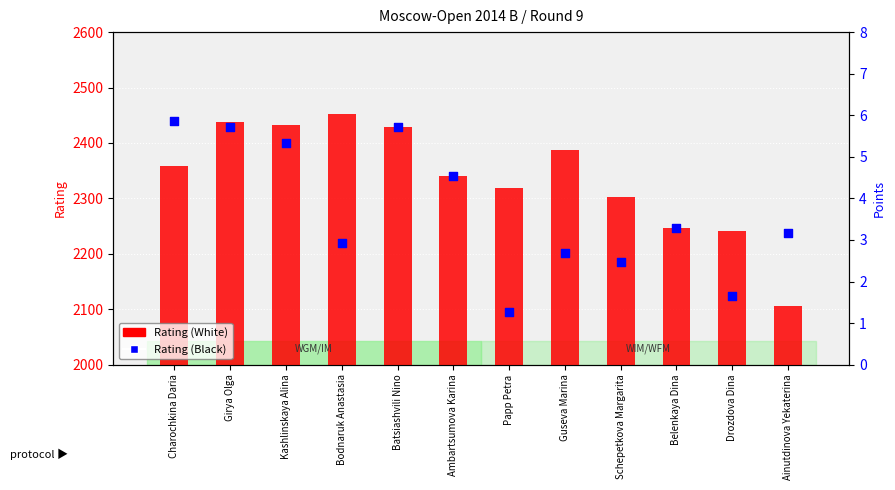

What are all the series names shown in the legend?

Rating (White), Rating (Black)